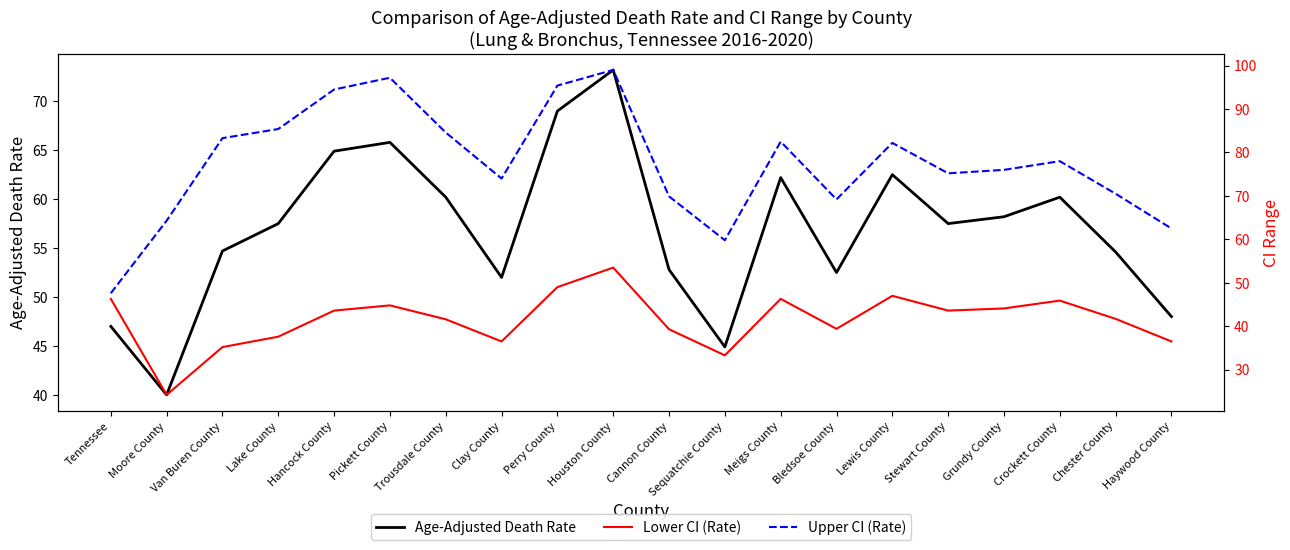

Does the chart have visible grid lines?

No